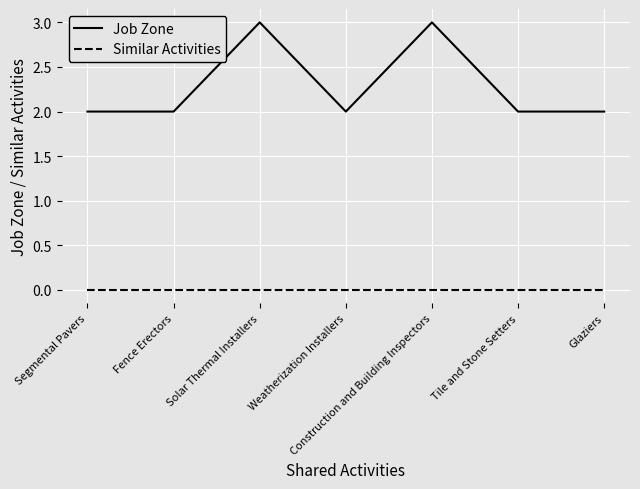

True or false: Job Zone has more than 2 points higher than both neighbors.

False